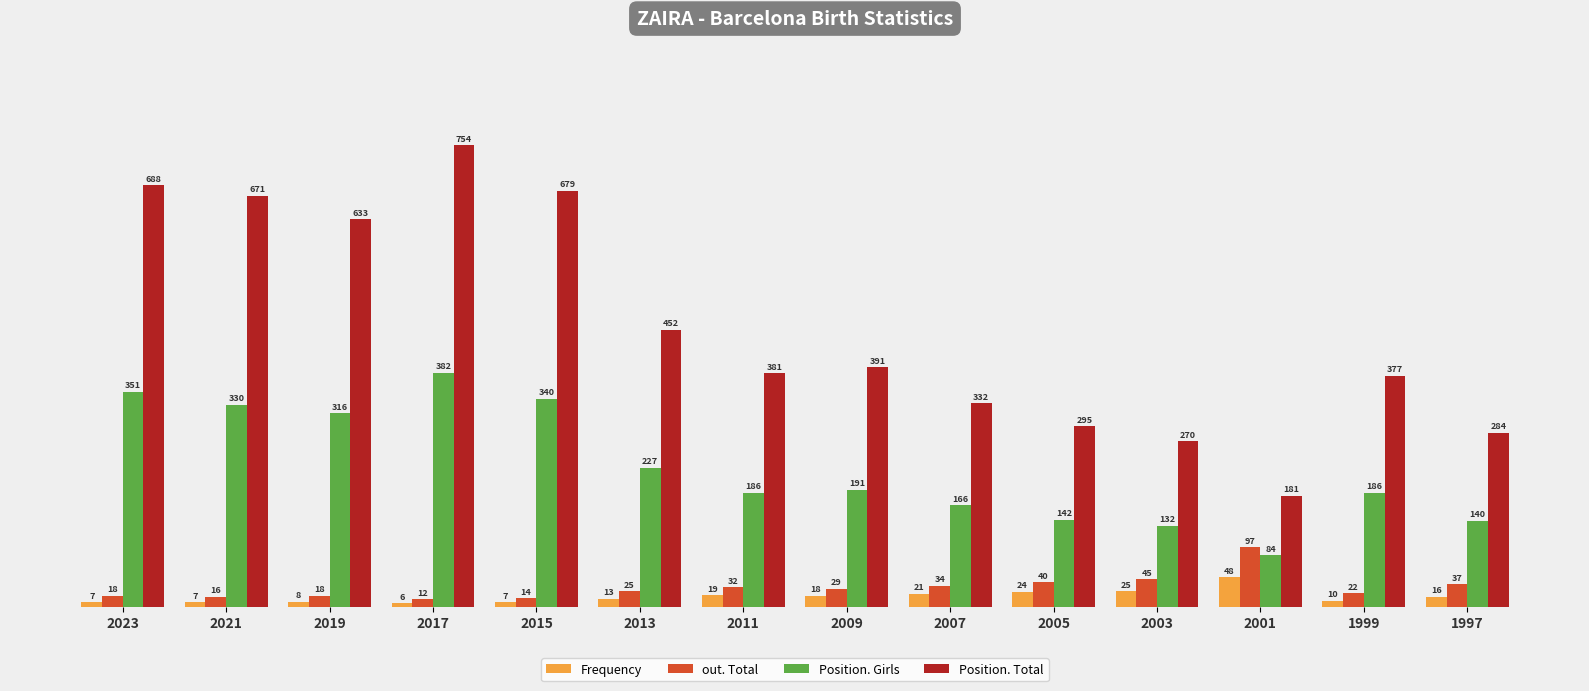

What is the value of the out. Total bar at the 12th from the left?

97